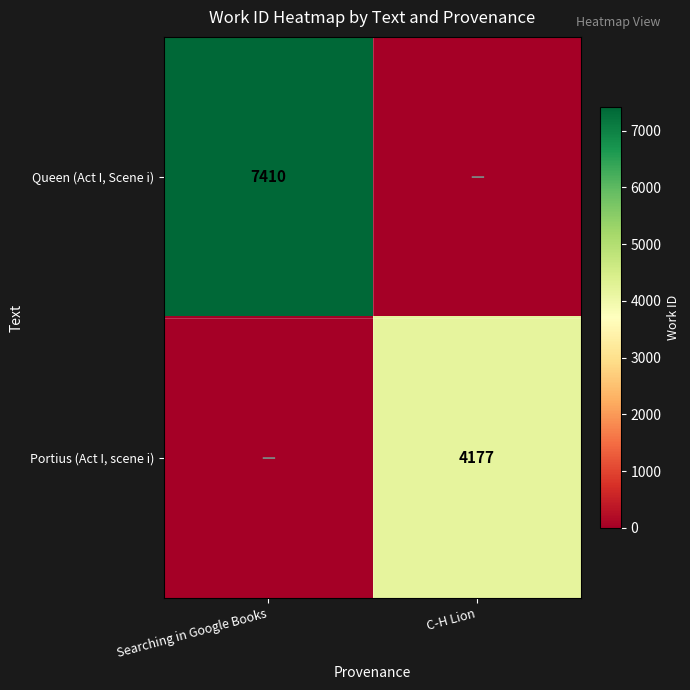

The value of Portius (Act I, scene i) at C-H Lion is 5641. True or false?

False